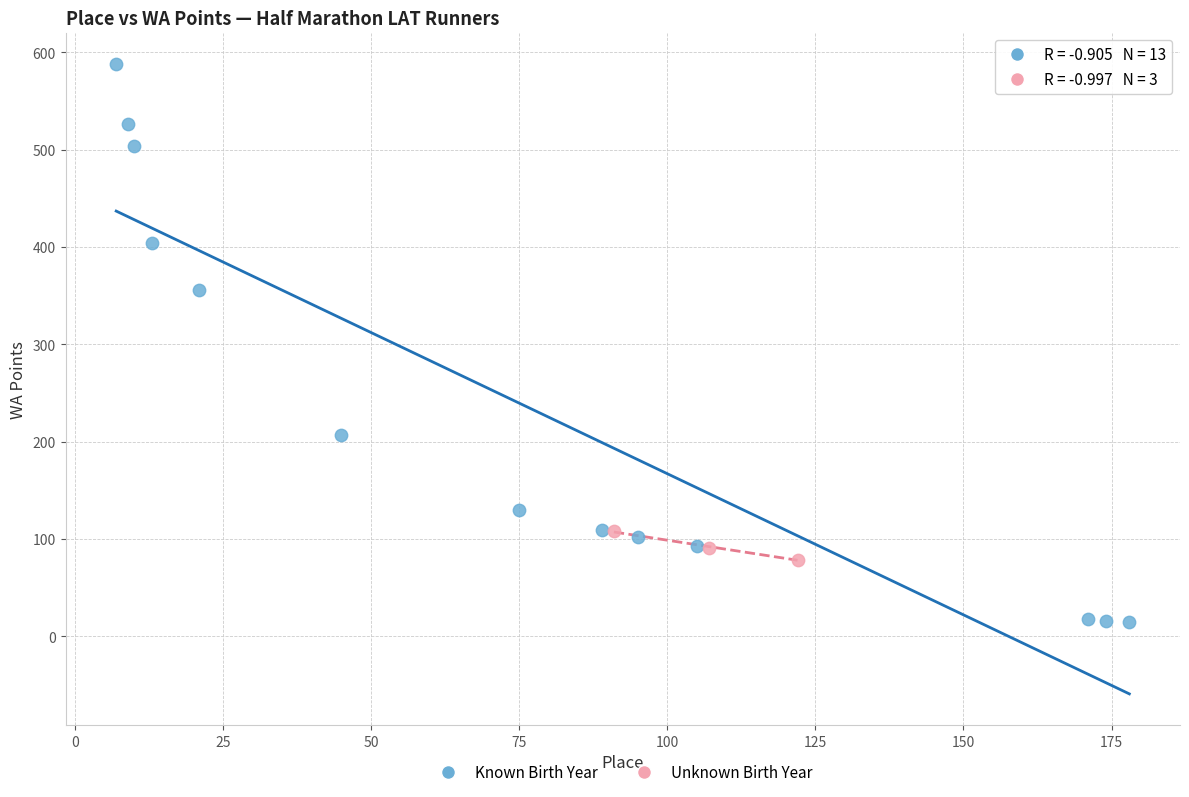

Which series contains the lowest Y value?

Known Birth Year